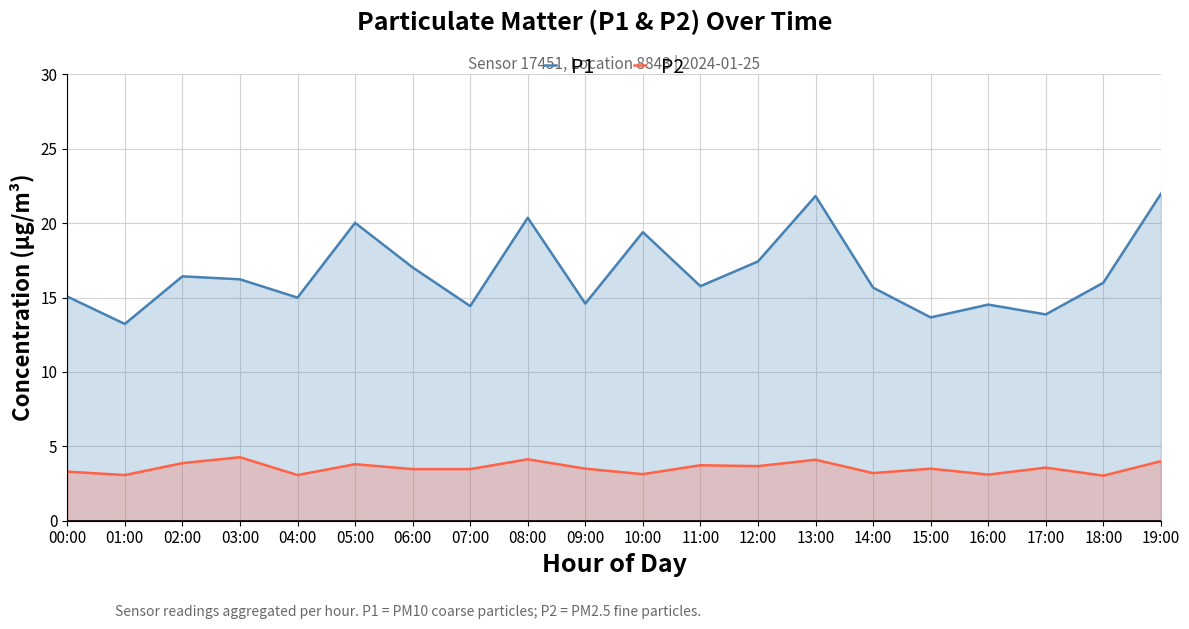

What position from the left is 10:00?

11